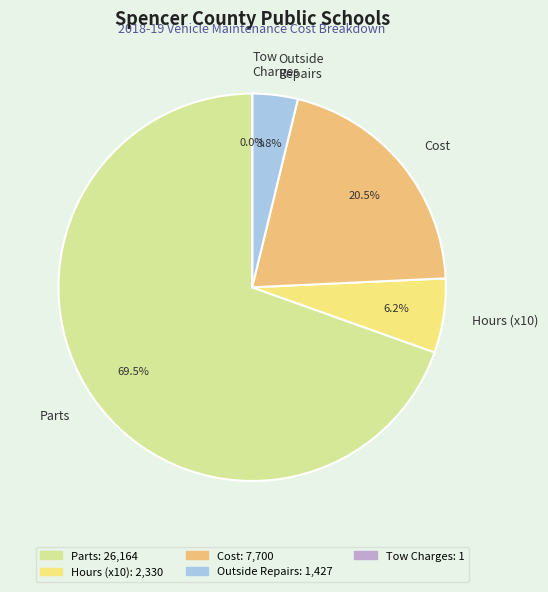

The Hours slice represents 11% of the pie. True or false?

False